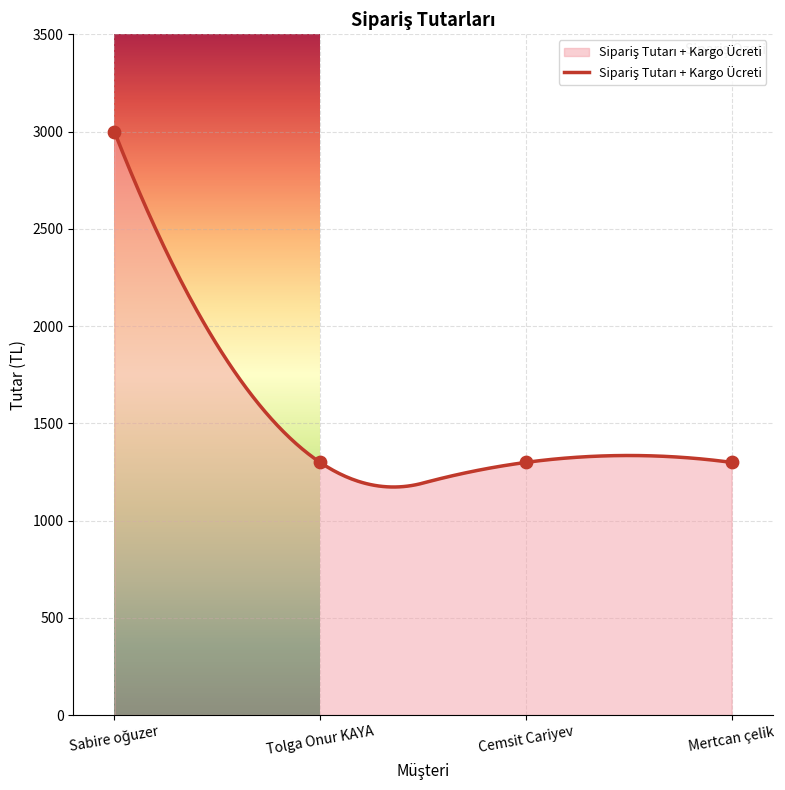

Which has a higher value, Sabire oğuzer or Tolga Onur KAYA?

Sabire oğuzer